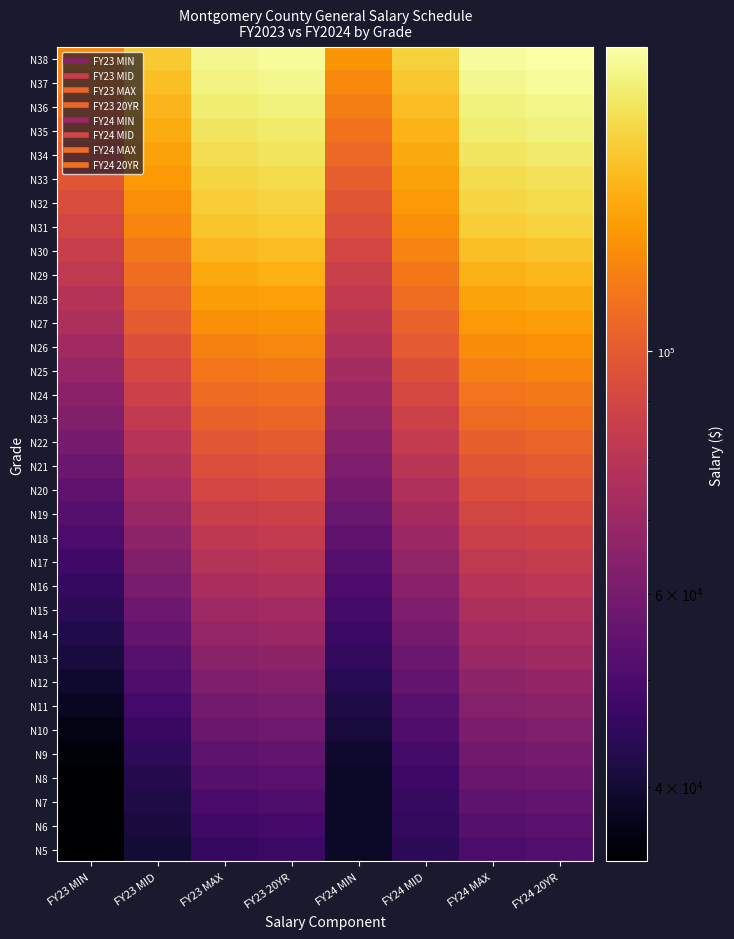

What is the total value across all series at FY24 MID?

3024822.0